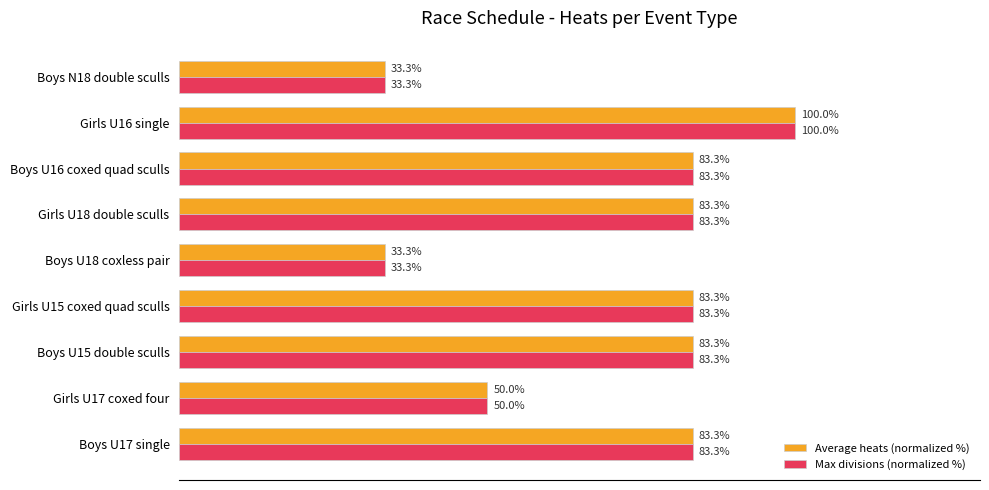

At which category is the sum across all series the highest?

Girls U16 single